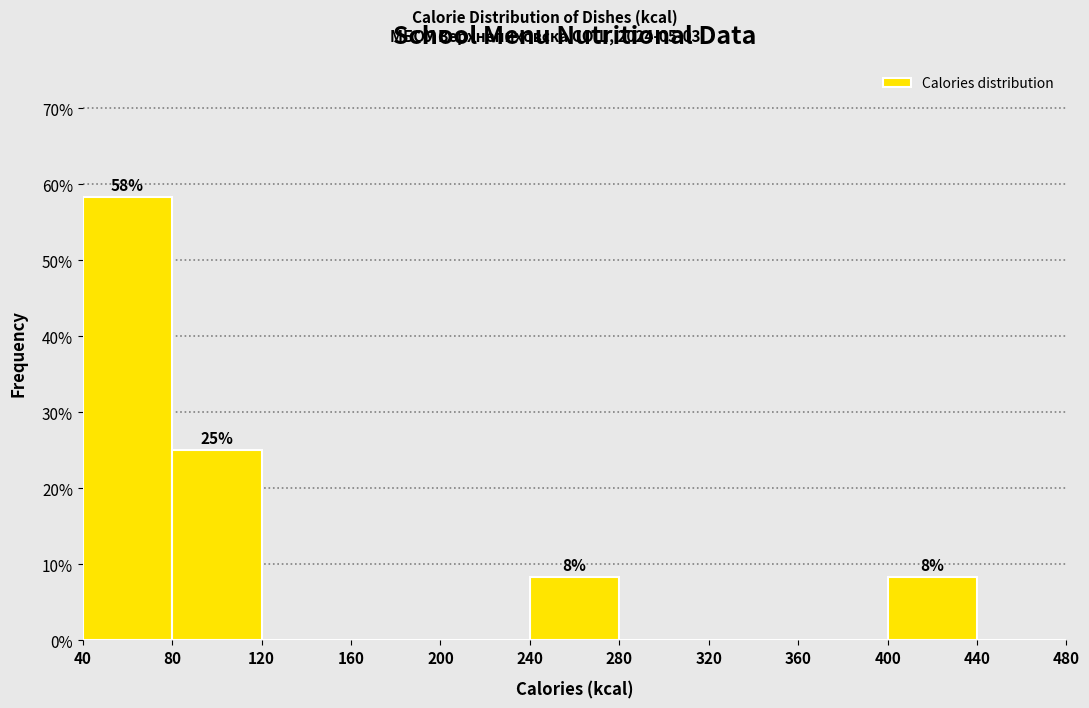

Over which range of the x-axis is the bar tallest?

40 to 80